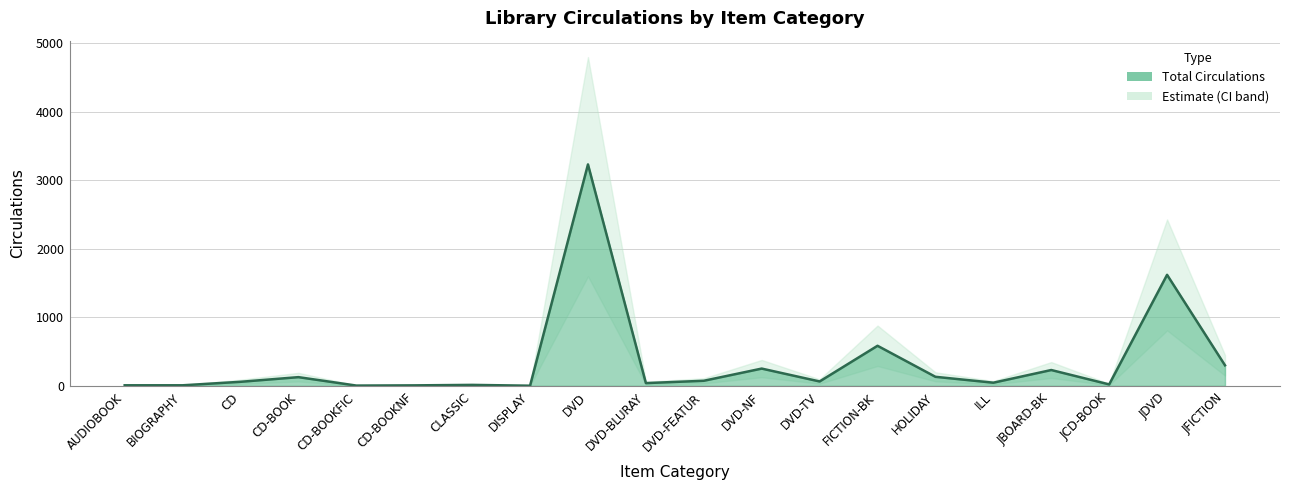

What is the value of the 12th point from the left?

252